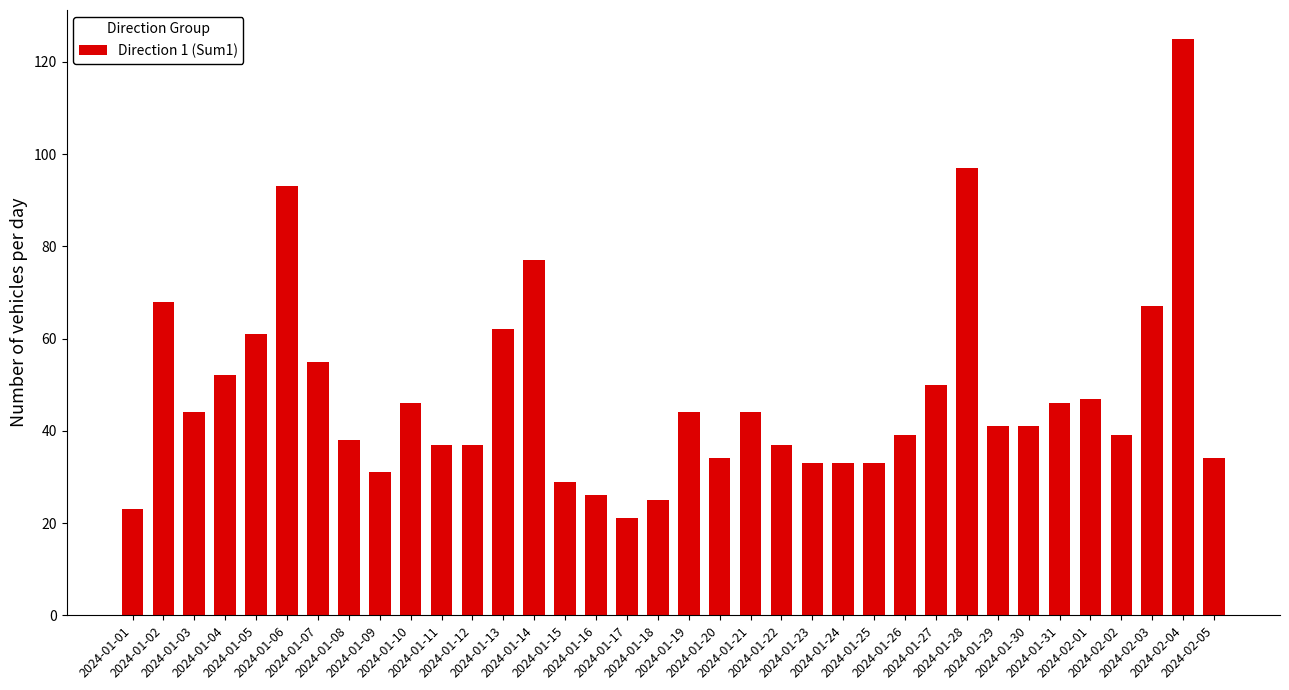

Where does the data first go above 41?

2024-01-02